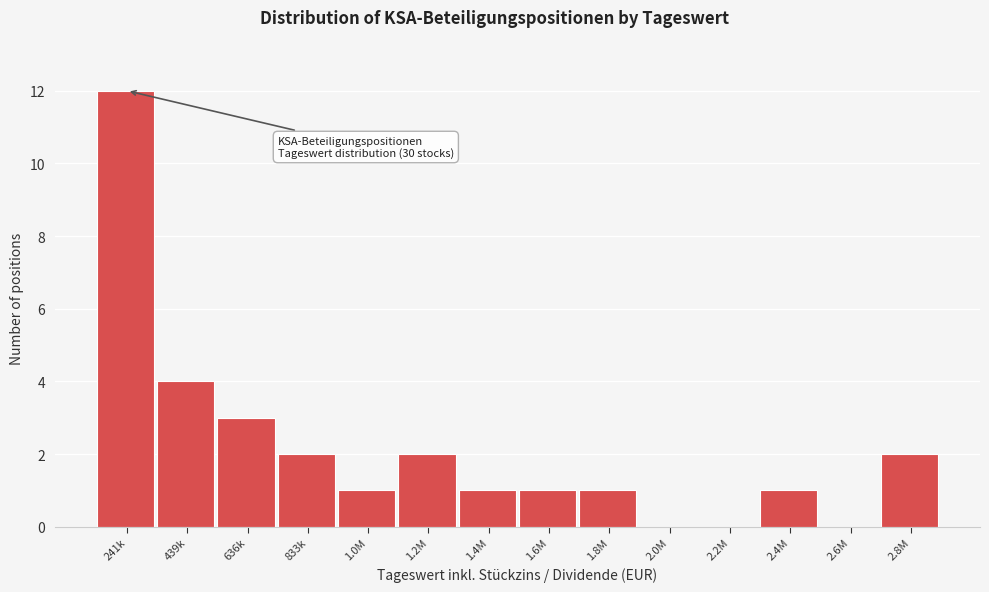

Reading left to right, extract all data points from this chart.

241k=12	439k=4	636k=3	833k=2	1.0M=1	1.2M=2	1.4M=1	1.6M=1	1.8M=1	2.0M=0	2.2M=0	2.4M=1	2.6M=0	2.8M=2